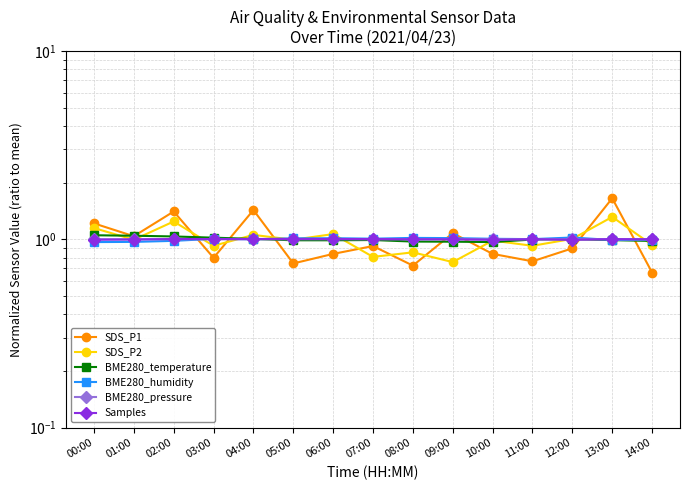

What is the label of the 8th point from the left?

07:00